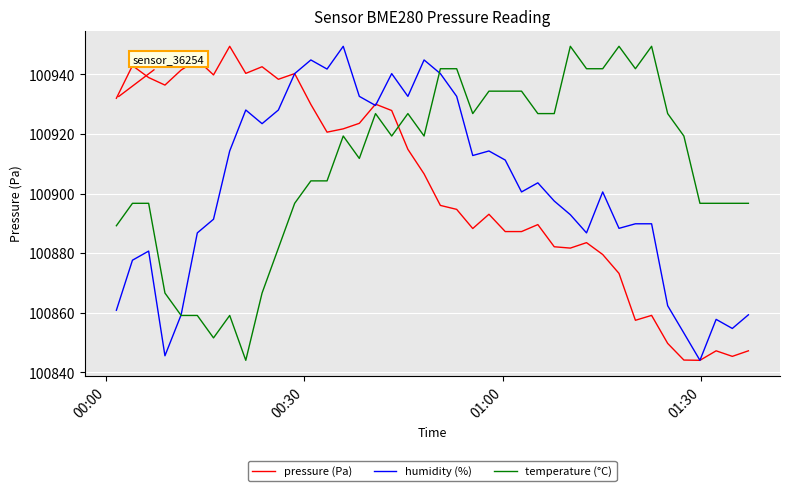

What is the maximum value for pressure (Pa)?

100949.4